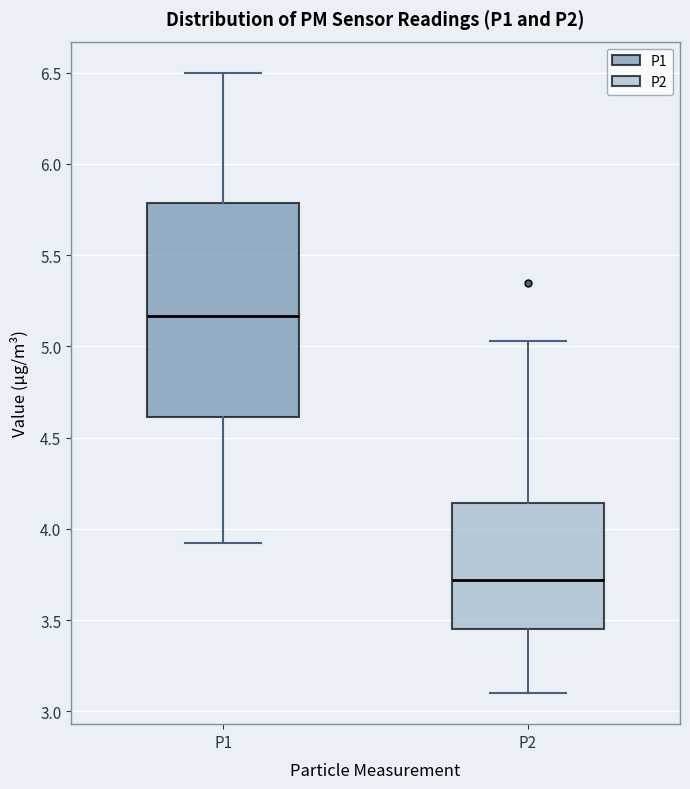

Reading left to right, read every box against the y-axis: the position of its median line, the range the box covers, and the ends of its whiskers. The values are not printed on the chart, so give them approximately, as read against the axis.

P1: median 5.15, box 4.60 to 5.80, whiskers 3.90 to 6.50
P2: median 3.70, box 3.45 to 4.15, whiskers 3.10 to 5.05